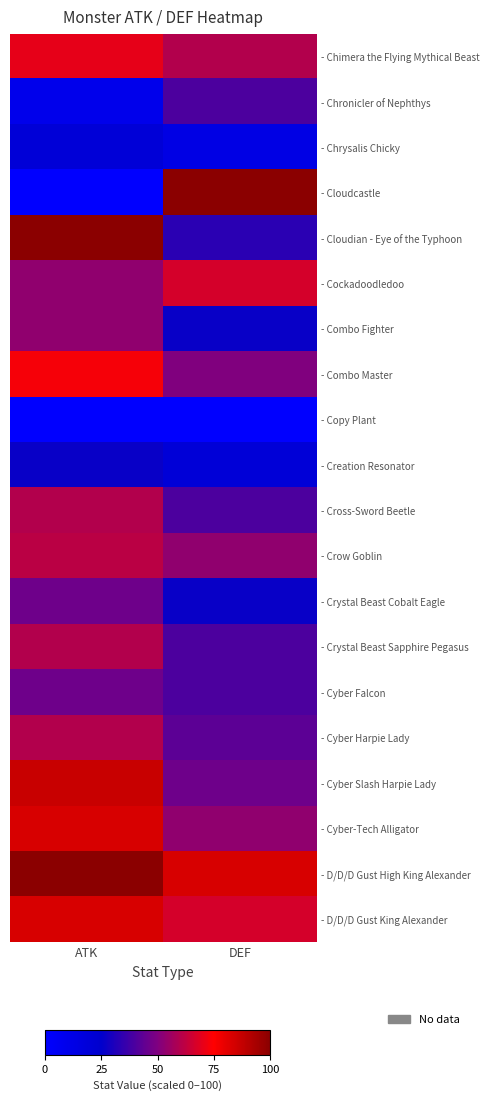

At which category is the sum across all series the highest?

ATK